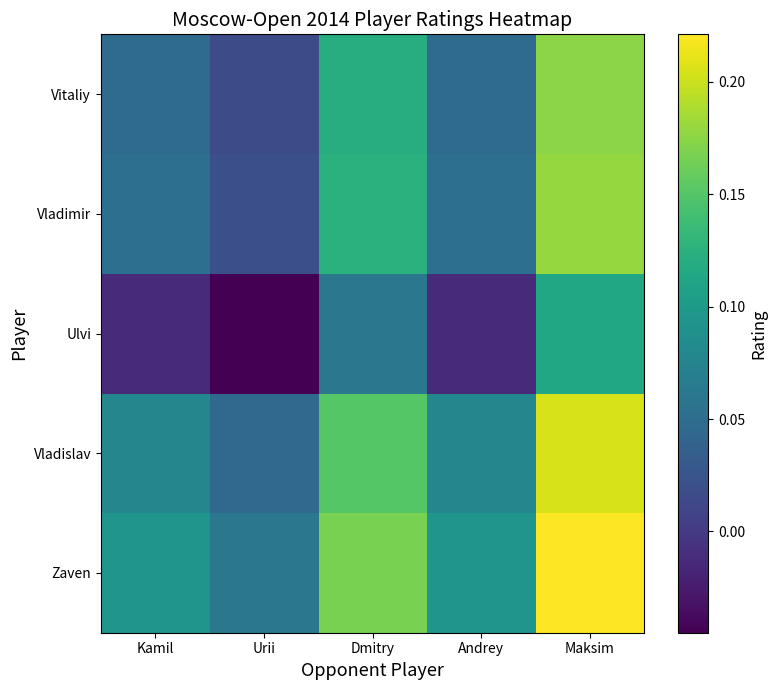

Reading left to right, extract all data points from this chart.

Zaven: Kamil=0.1	Urii=0.1	Dmitry=0.2	Andrey=0.1	Maksim=0.2
Vladislav: Kamil=0.1	Urii=0.0	Dmitry=0.2	Andrey=0.1	Maksim=0.2
Ulvi: Kamil=-0.0	Urii=-0.0	Dmitry=0.1	Andrey=-0.0	Maksim=0.1
Vladimir: Kamil=0.1	Urii=0.0	Dmitry=0.1	Andrey=0.1	Maksim=0.2
Vitaliy: Kamil=0.0	Urii=0.0	Dmitry=0.1	Andrey=0.0	Maksim=0.2